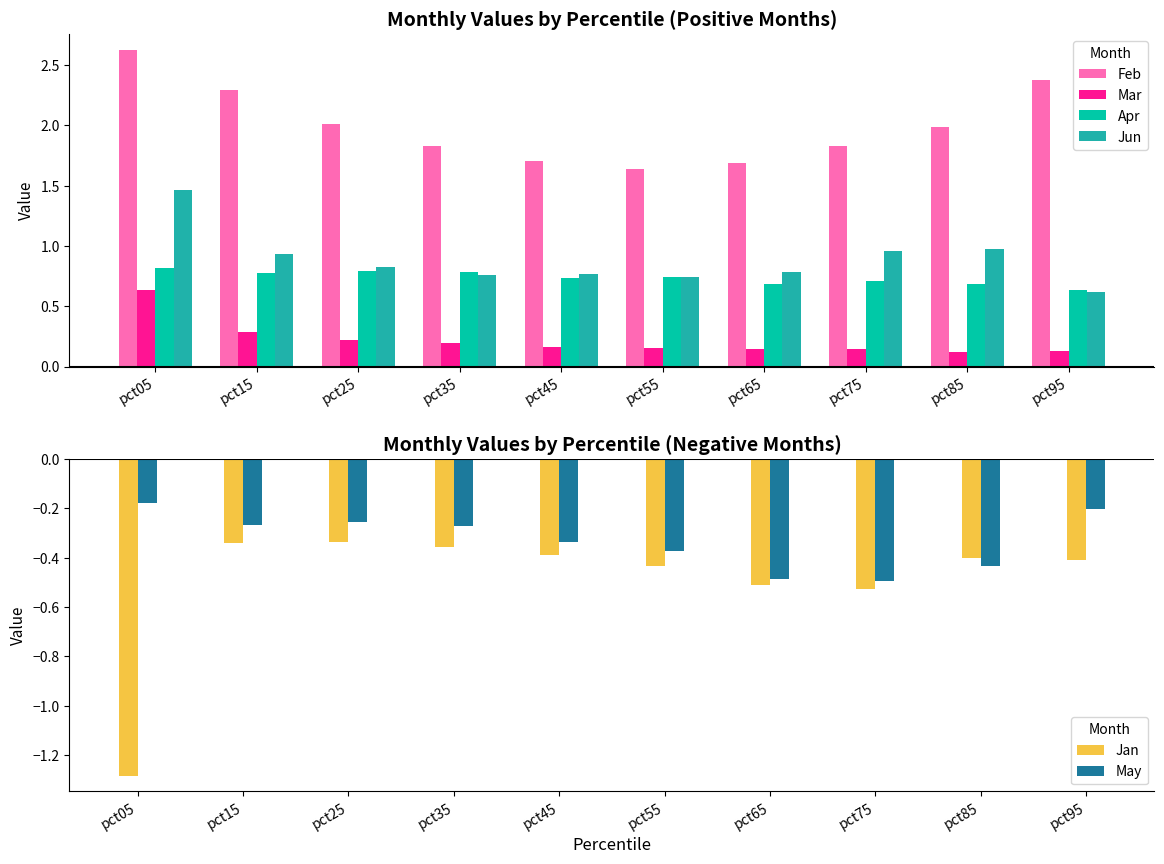

Which series has the largest total across all categories?

Feb